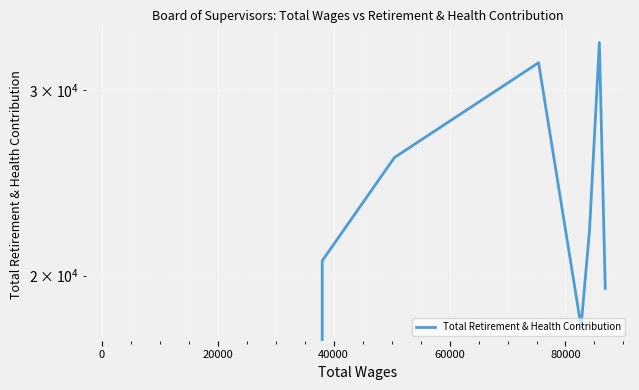

True or false: the data shows 23473 at 60000.

False